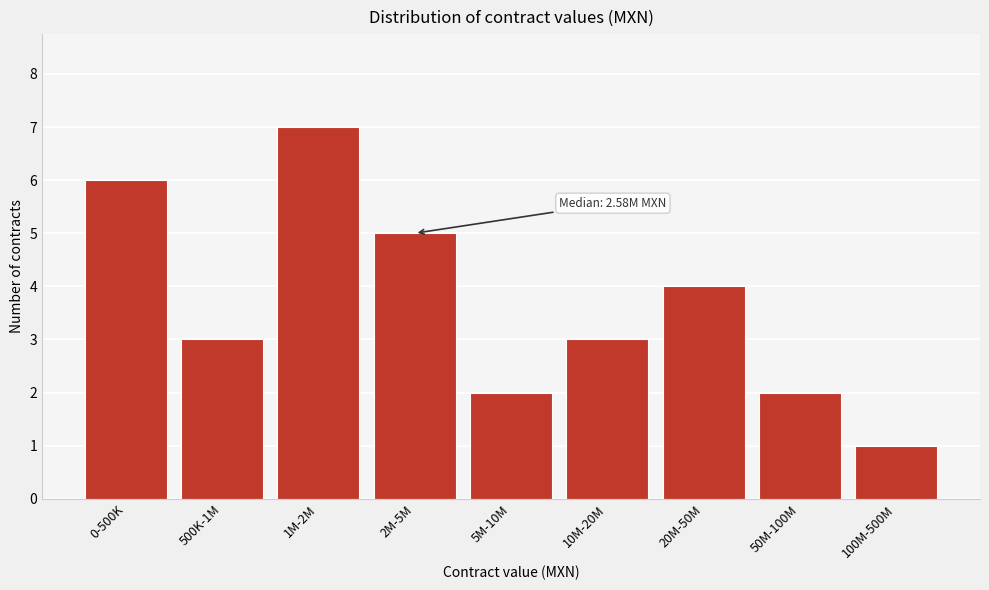

Reading left to right, transcribe all the data shown in this chart.

6	3	7	5	2	3	4	2	1